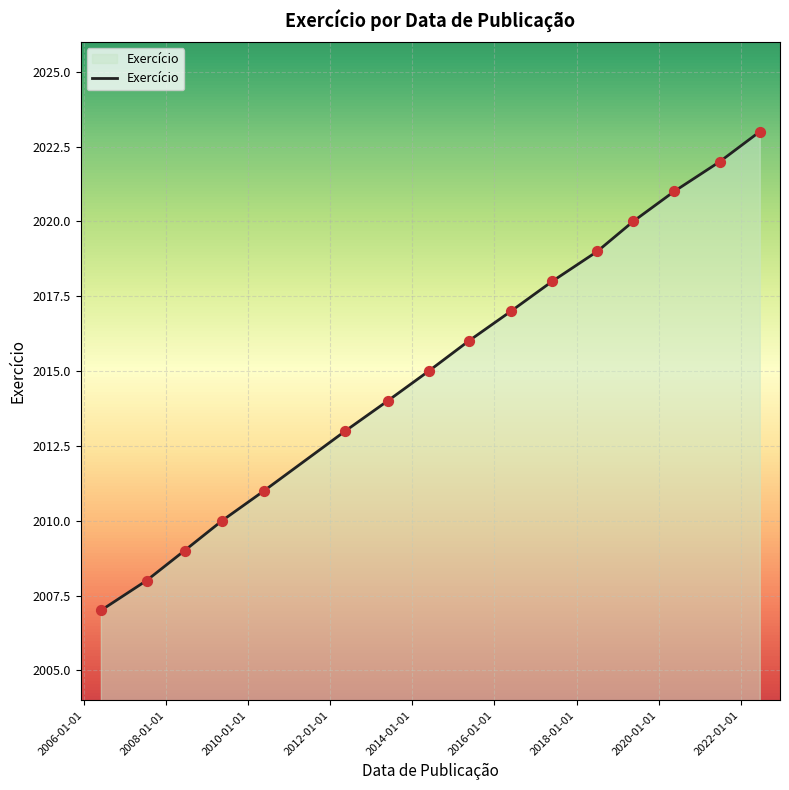

What is the maximum value shown in the chart?

2023